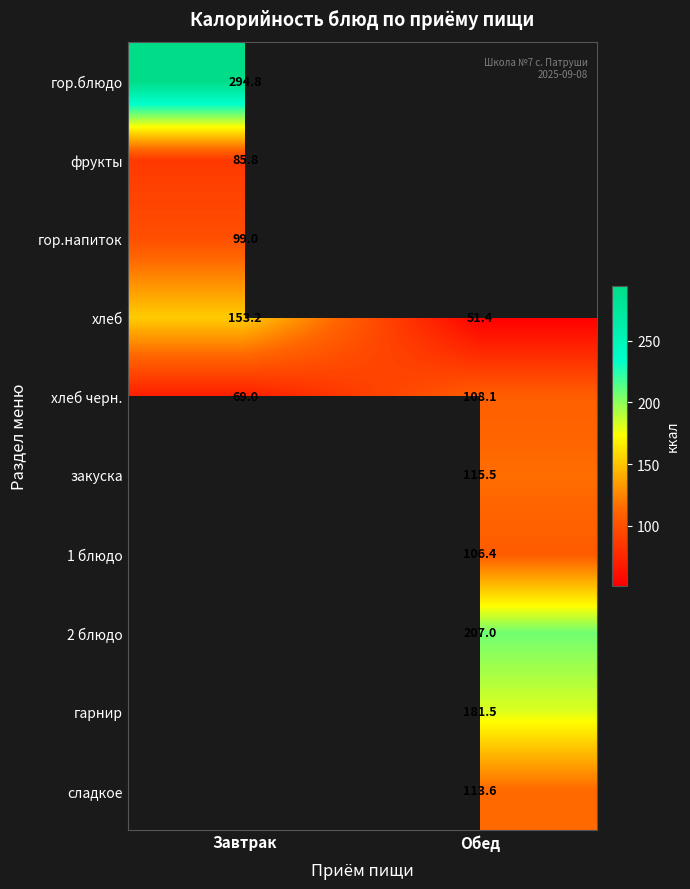

What is the highest value of the хлеб черн. series?

108.1